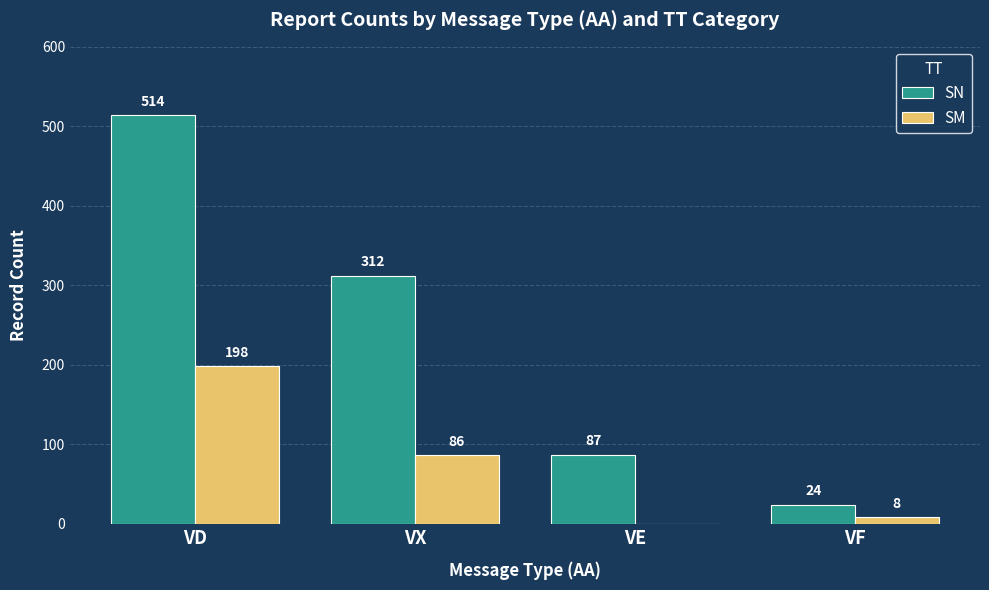

What is the sum of the SN values at VF and VE?

111